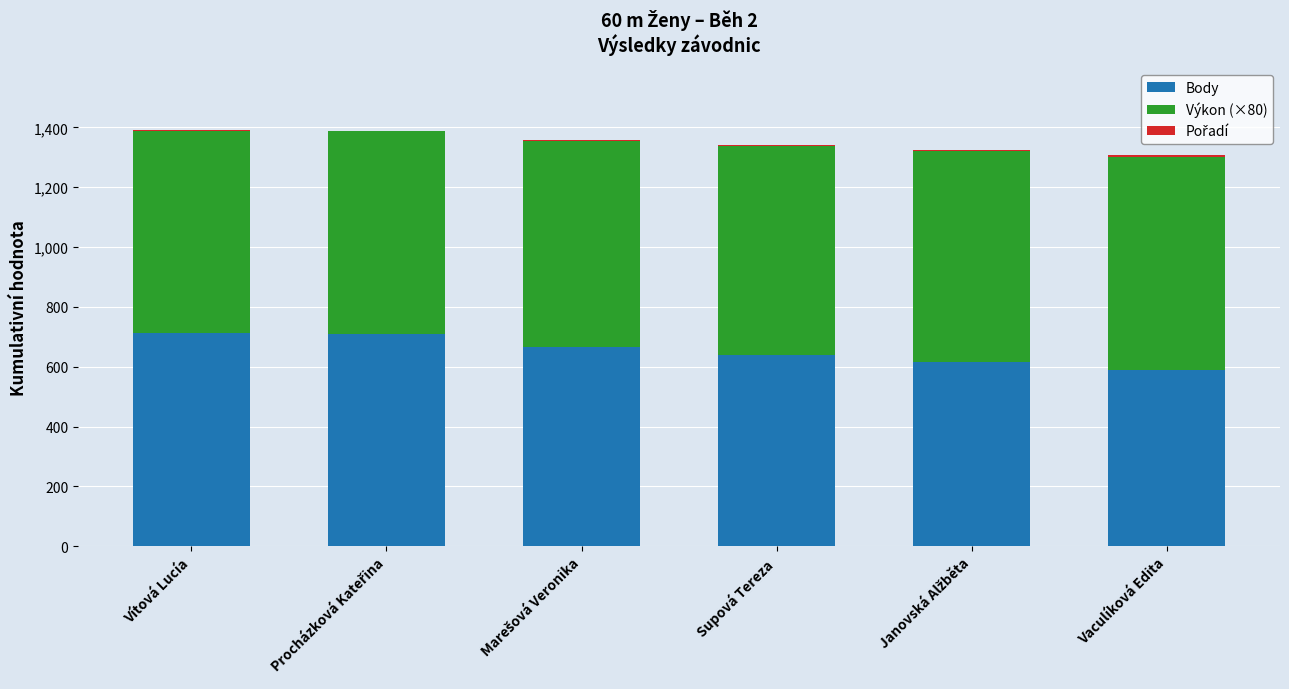

What is the sum of all Body values?

3931.0